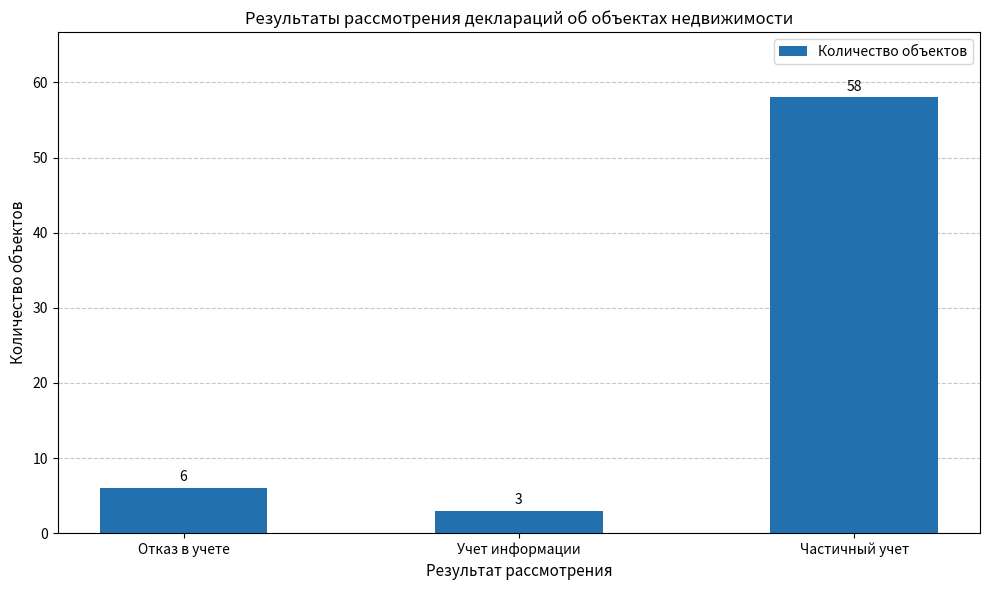

Reading right to left, list all the values displayed in this chart.

Частичный учет=58	Учет информации=3	Отказ в учете=6